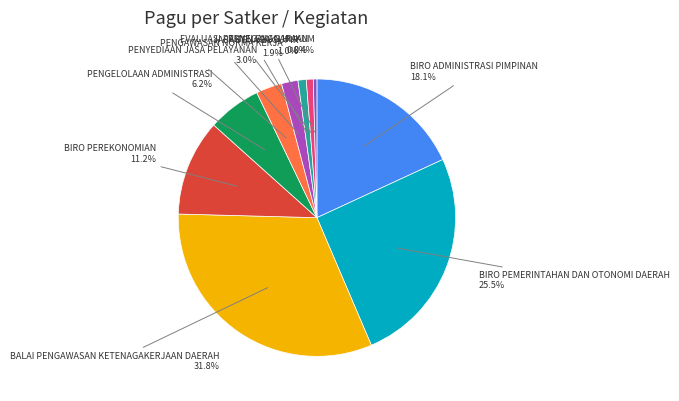

Is it true that BIRO PEREKONOMIAN is 11% of the pie?

True